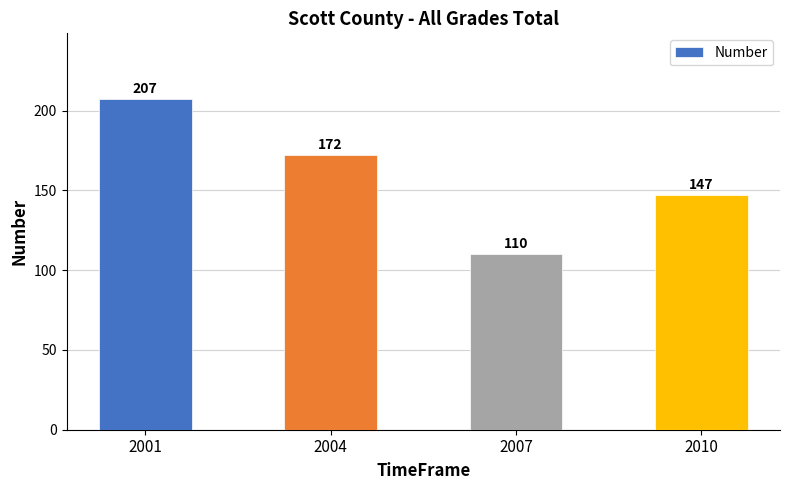

What is the average value?

159